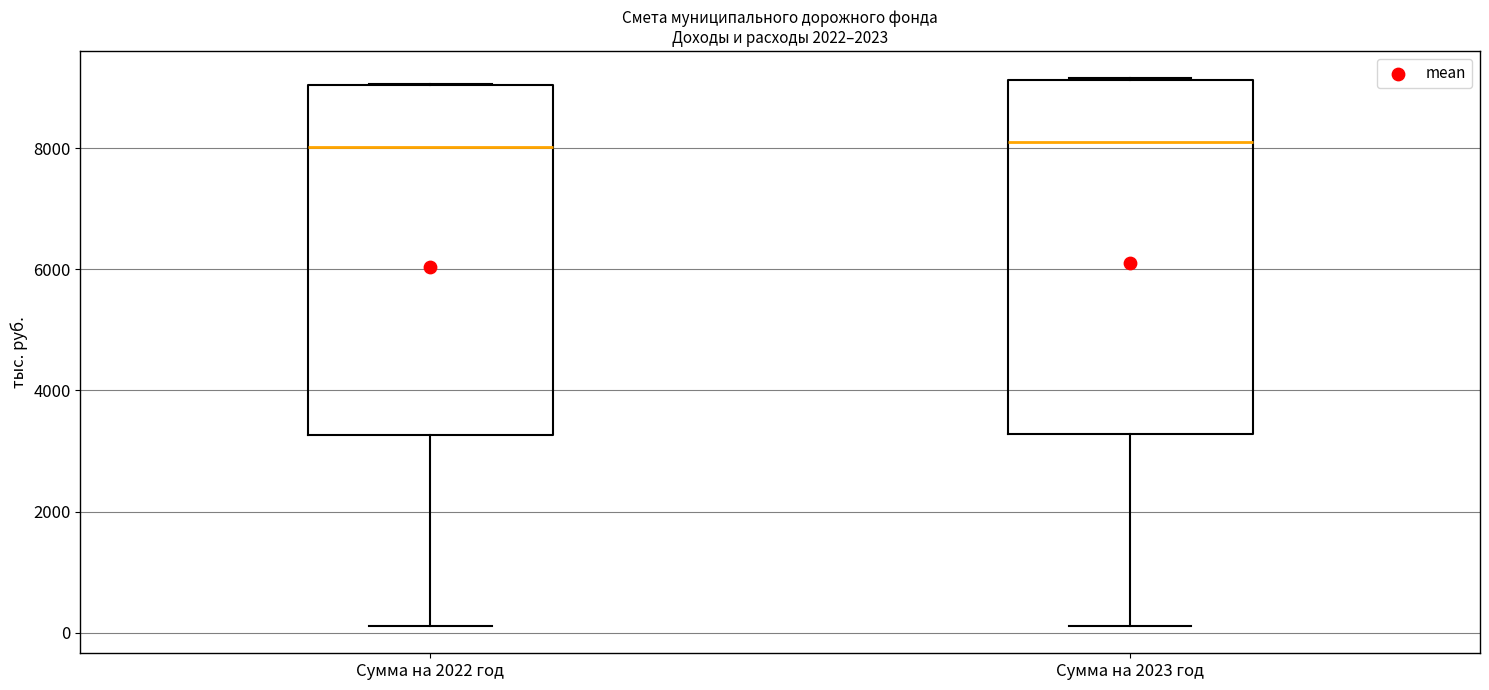

Reading left to right, transcribe this box plot: for each box, give where its median line is, the range the box spans, and where its two whiskers end, as read against the y-axis. The values are not printed on the chart, so give them approximately, as read against the axis.

Сумма на 2022 год: median 8000, box 3200 to 9000, whiskers 200 to 9000
Сумма на 2023 год: median 8200, box 3200 to 9200, whiskers 200 to 9200